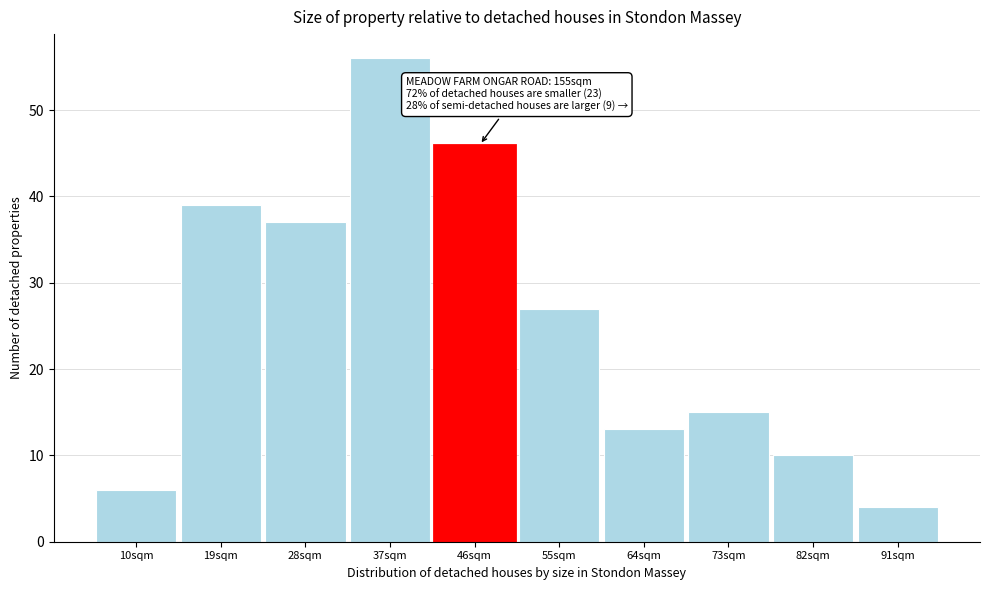

Reading left to right, extract all data points from this chart.

6	39	37	56	46	27	13	15	10	4